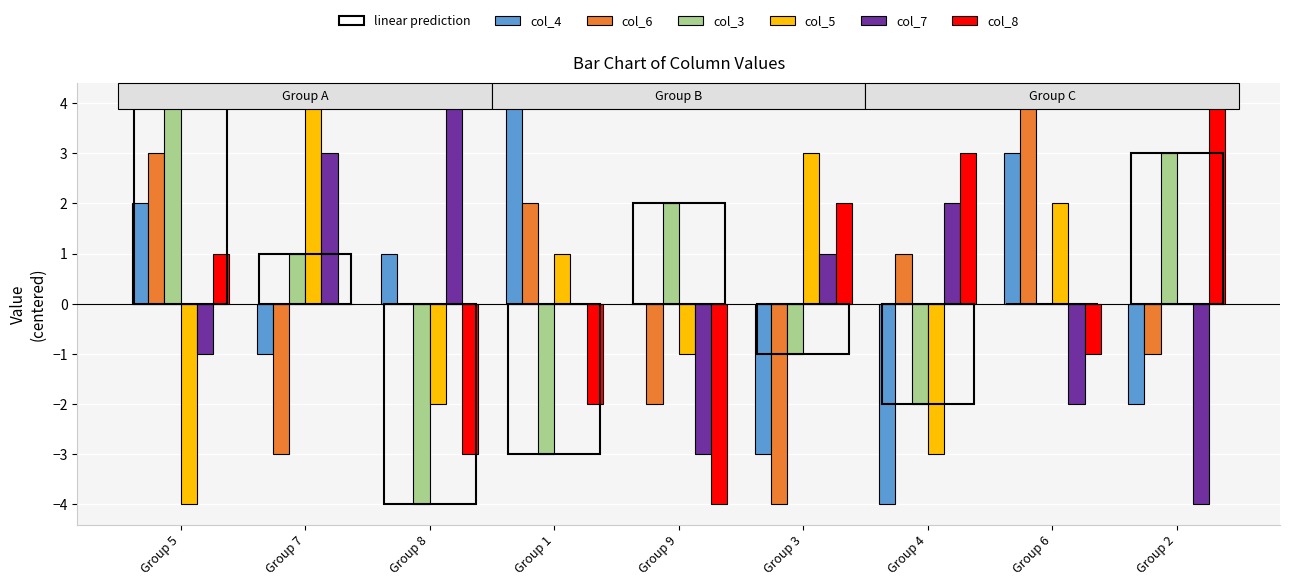

What is the difference between the highest and lowest values at Group 5?

8